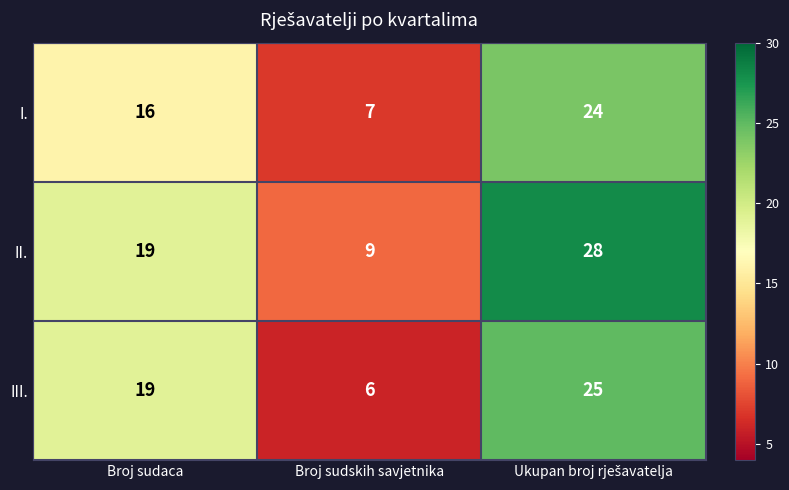

Which series changed the most between Broj sudaca and Broj sudskih savjetnika?

III.